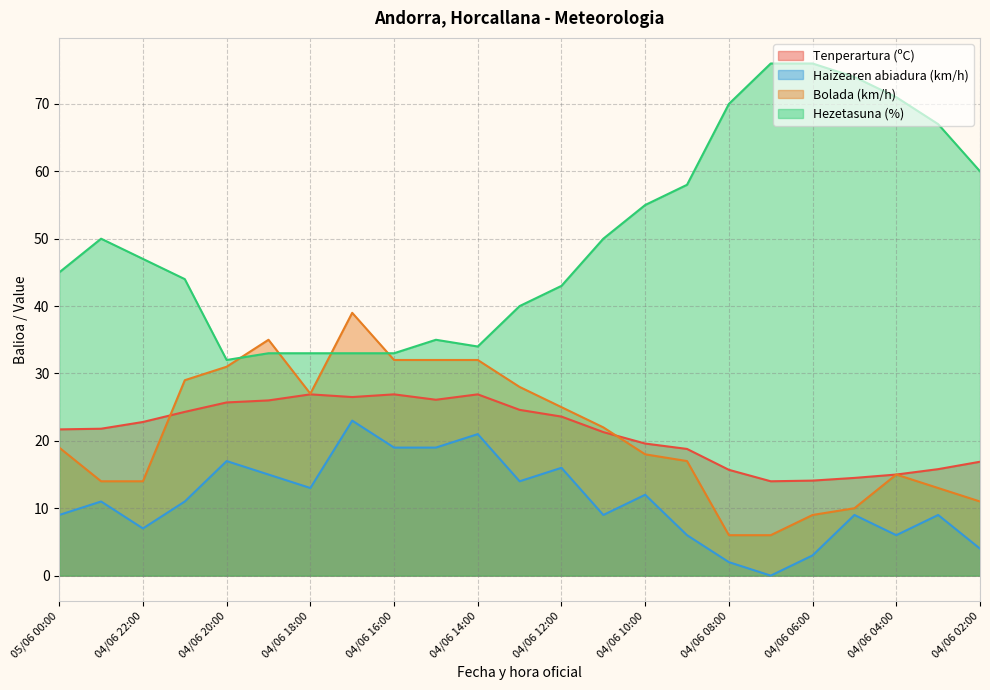

True or false: Bolada (km/h) has a value of 15.0 at 04/06 04:00.

True